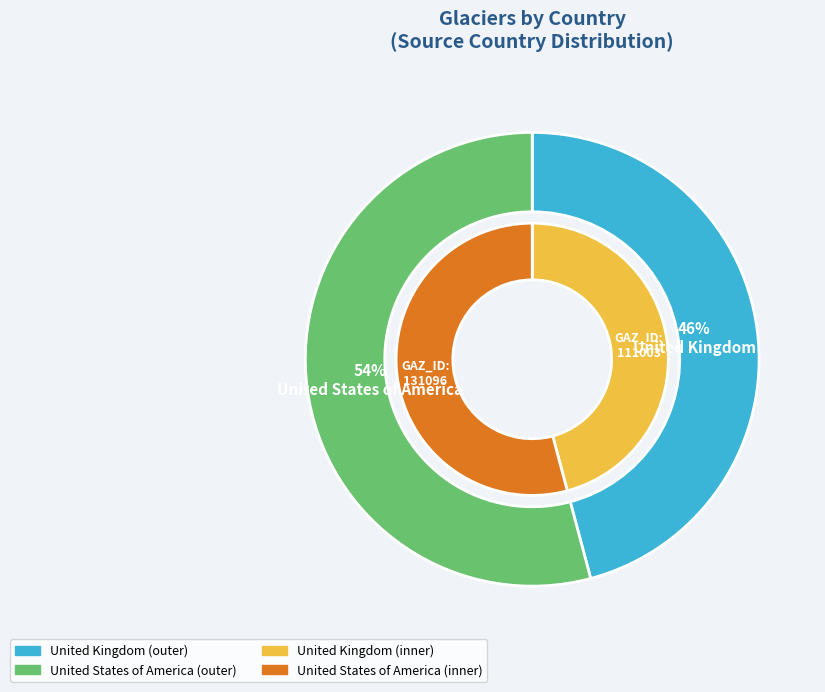

Does any single category account for the majority?

Yes